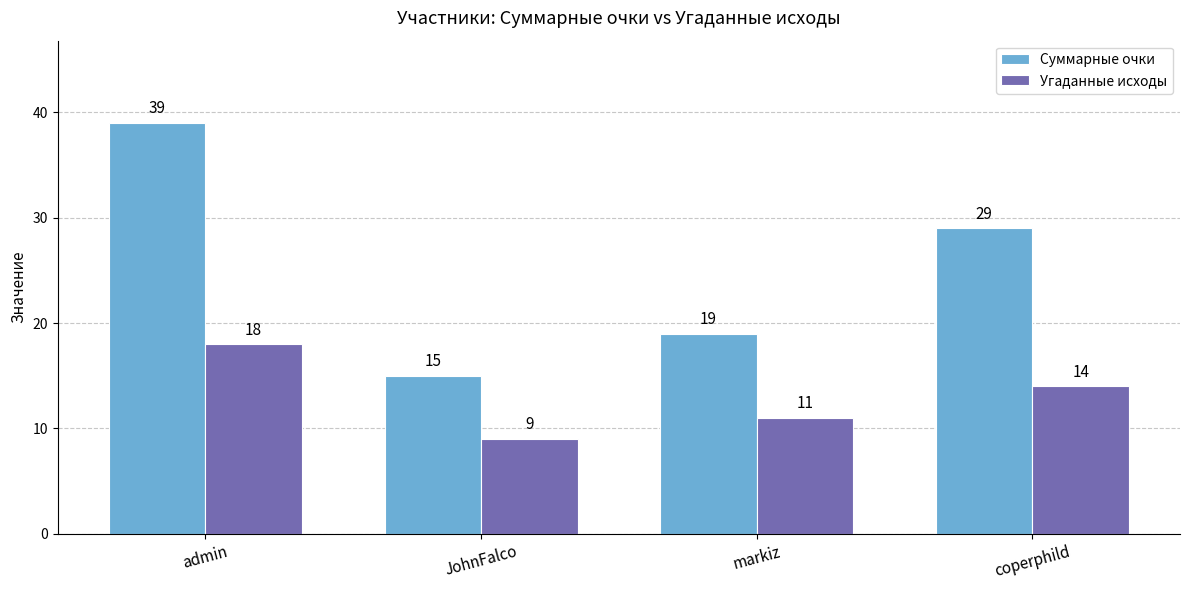

What is the label of the 4th bar from the right?

admin